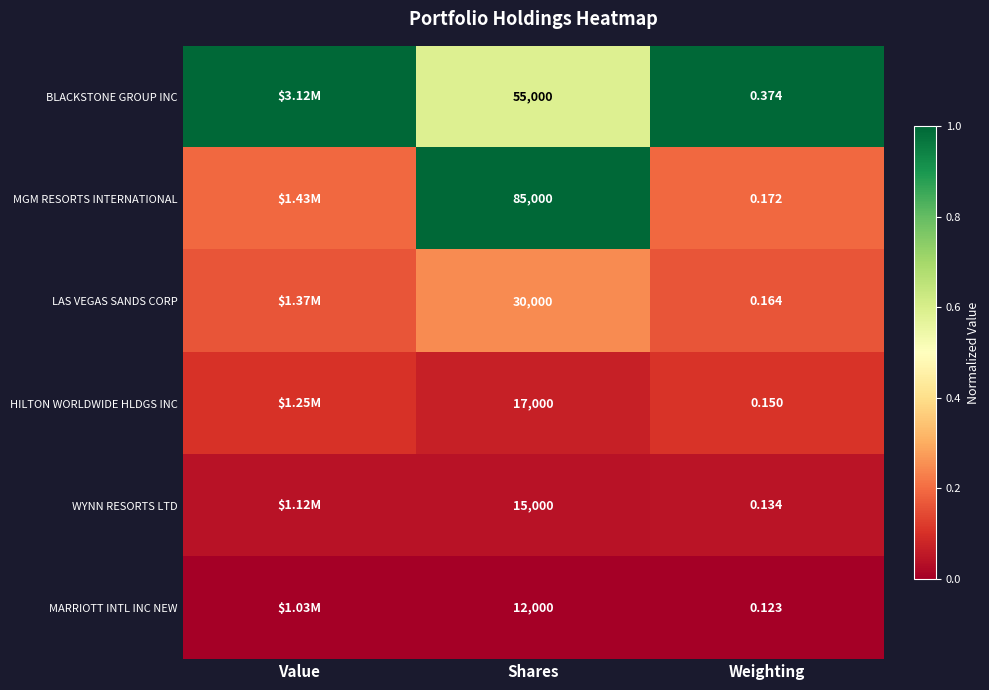

At Shares, list the series in order from largest to smallest.

MGM RESORTS INTERNATIONAL, BLACKSTONE GROUP INC, LAS VEGAS SANDS CORP, HILTON WORLDWIDE HLDGS INC, WYNN RESORTS LTD, MARRIOTT INTL INC NEW